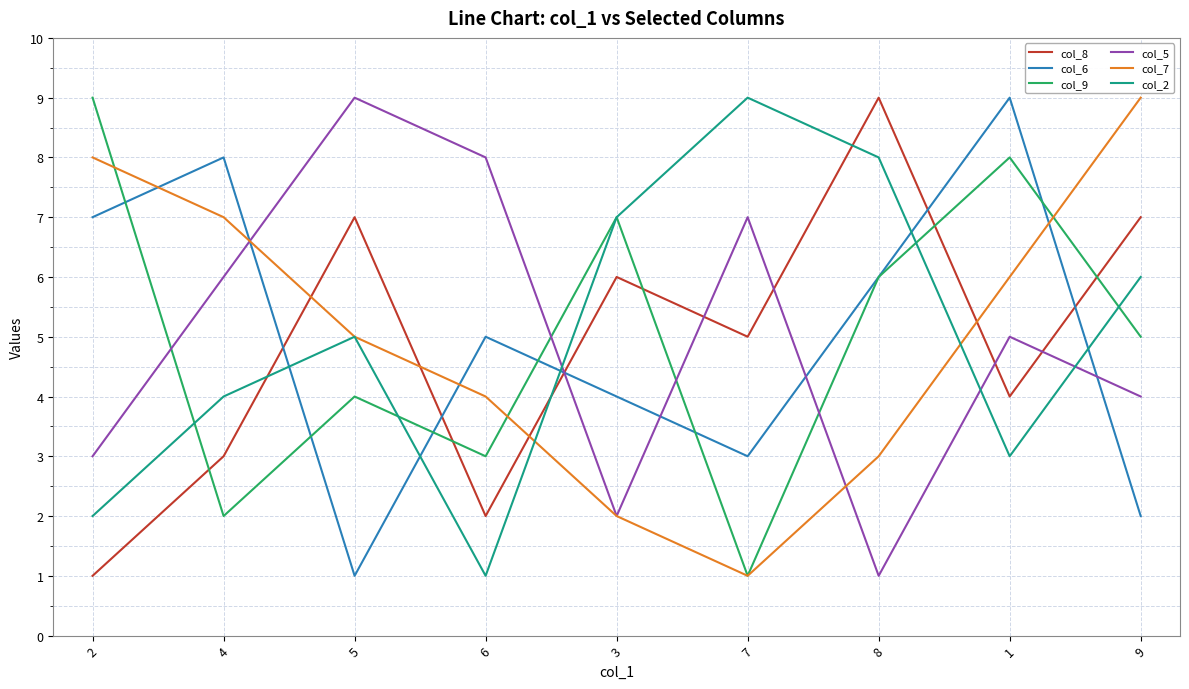

In col_2, how many points are lower than both neighbors (excluding endpoints)?

2